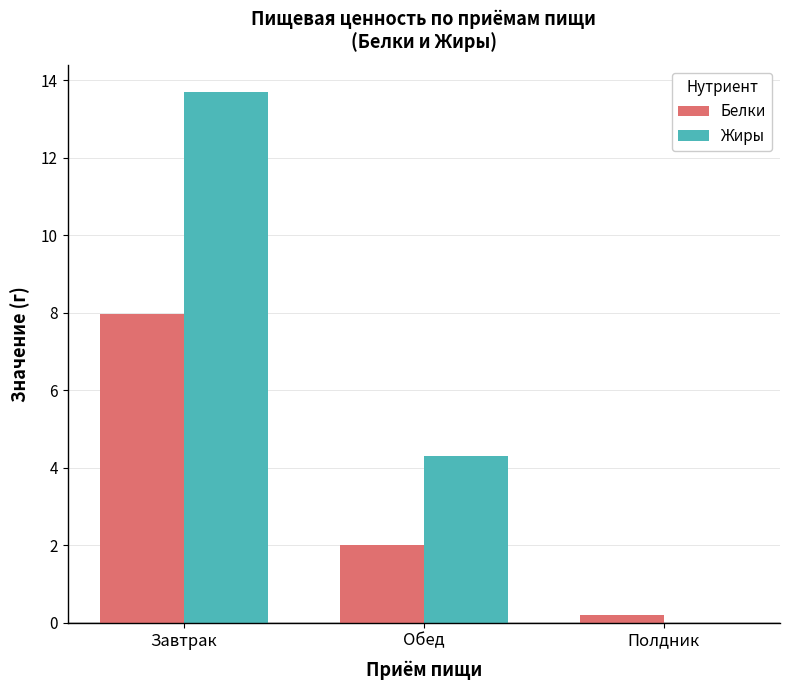

Which series changed the most between Завтрак and Обед?

Жиры